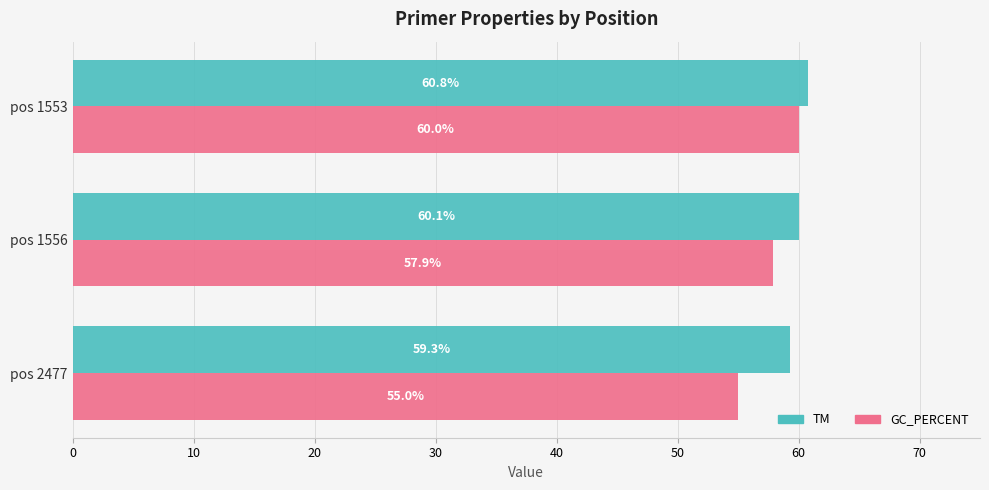

Rank the series by their average value, from highest to lowest.

TM, GC_PERCENT